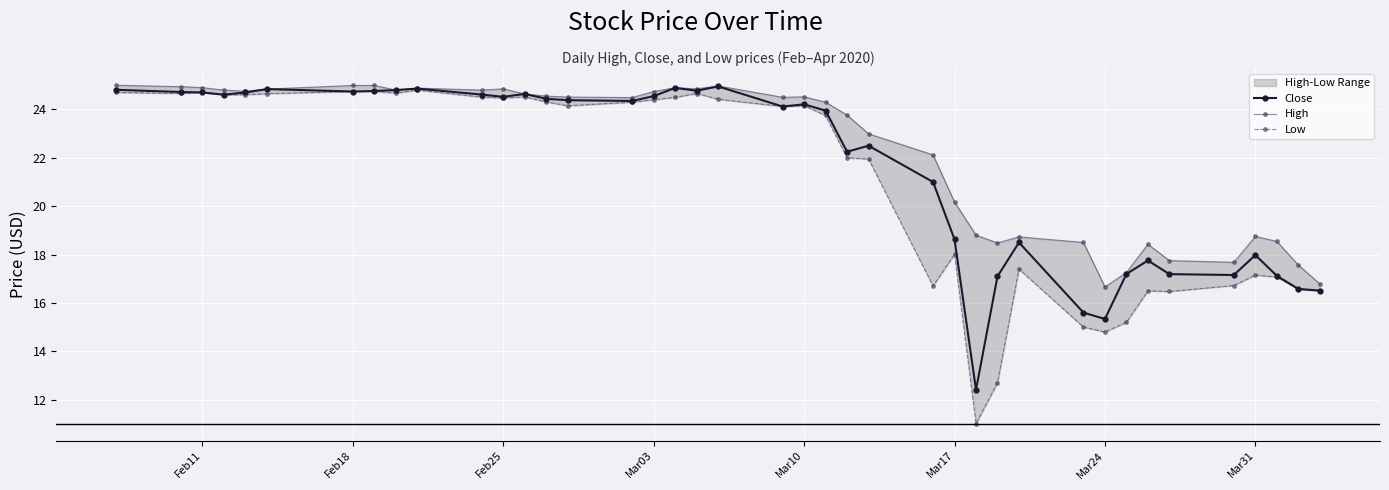

What is the minimum value for Low?

11.0